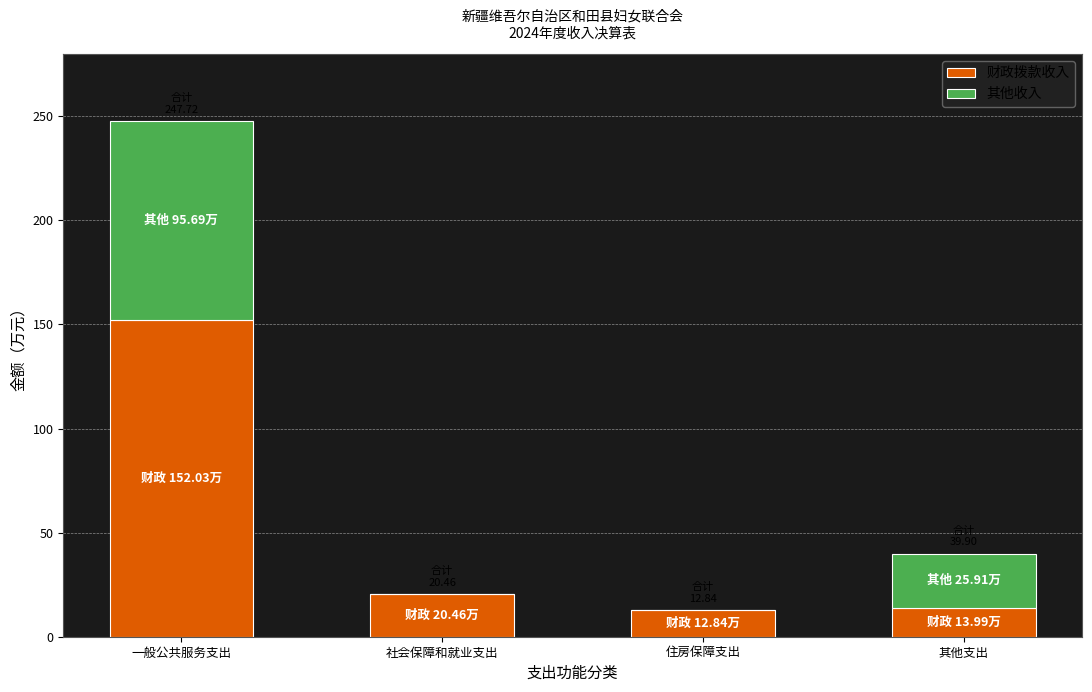

Are the bars grouped side by side (vs. stacked)?

No